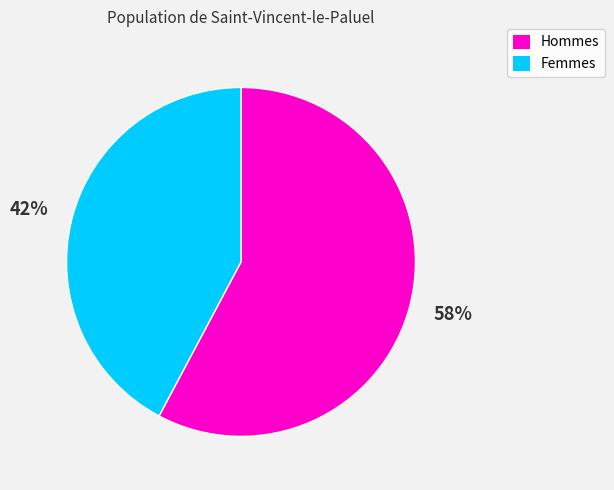

Which category has the smallest portion of the pie?

Femmes